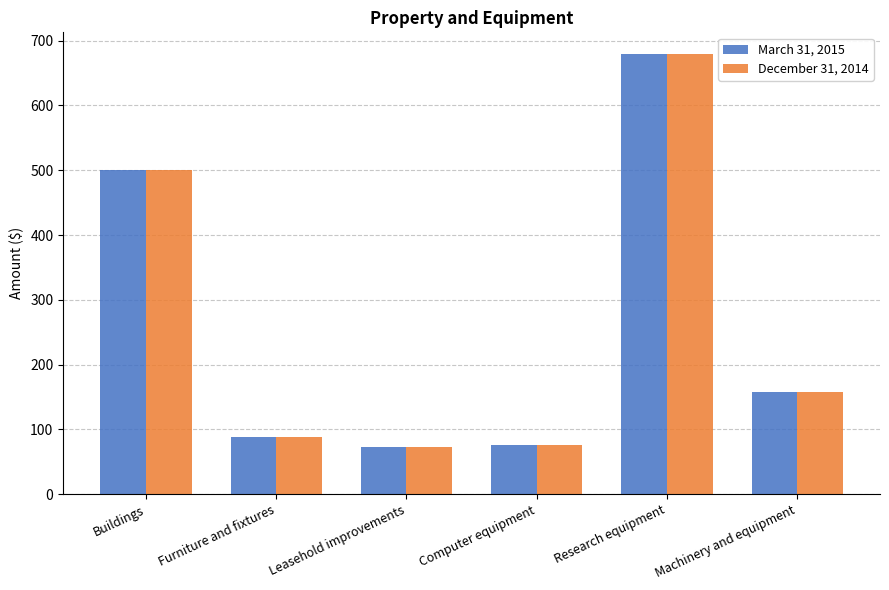

Which category has the highest value in the March 31, 2015 series?

Research equipment